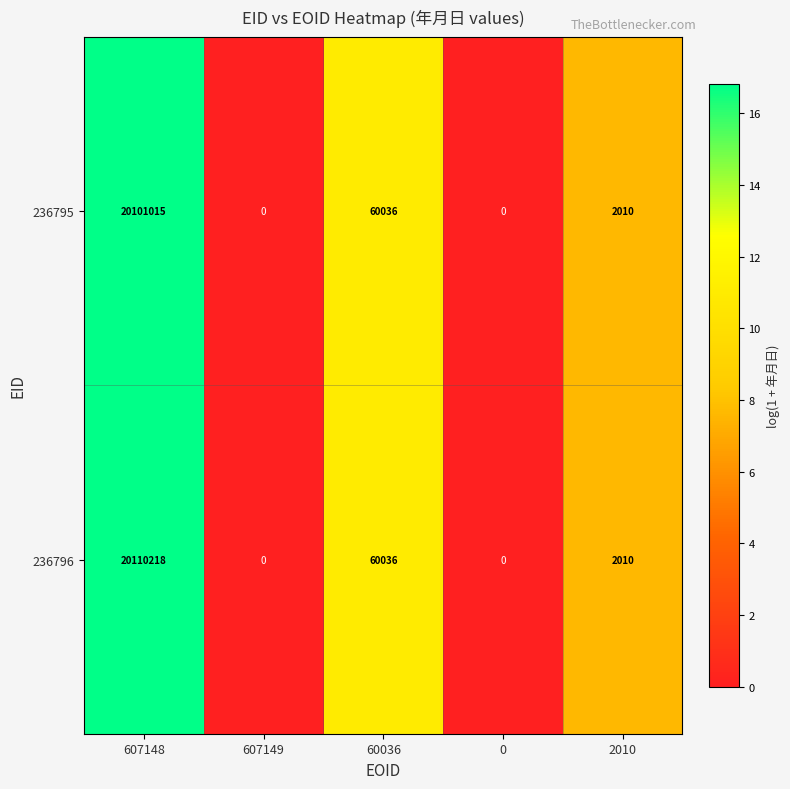

What is the sum of the 236795 values at 2010 and 0?

2010